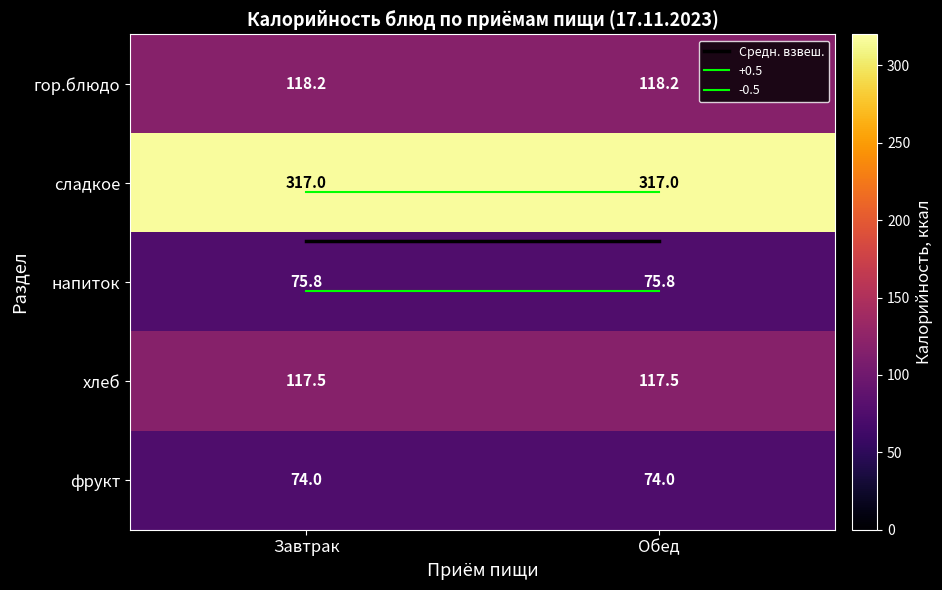

At Завтрак, list the series in order from smallest to largest.

фрукт, напиток, хлеб, гор.блюдо, сладкое